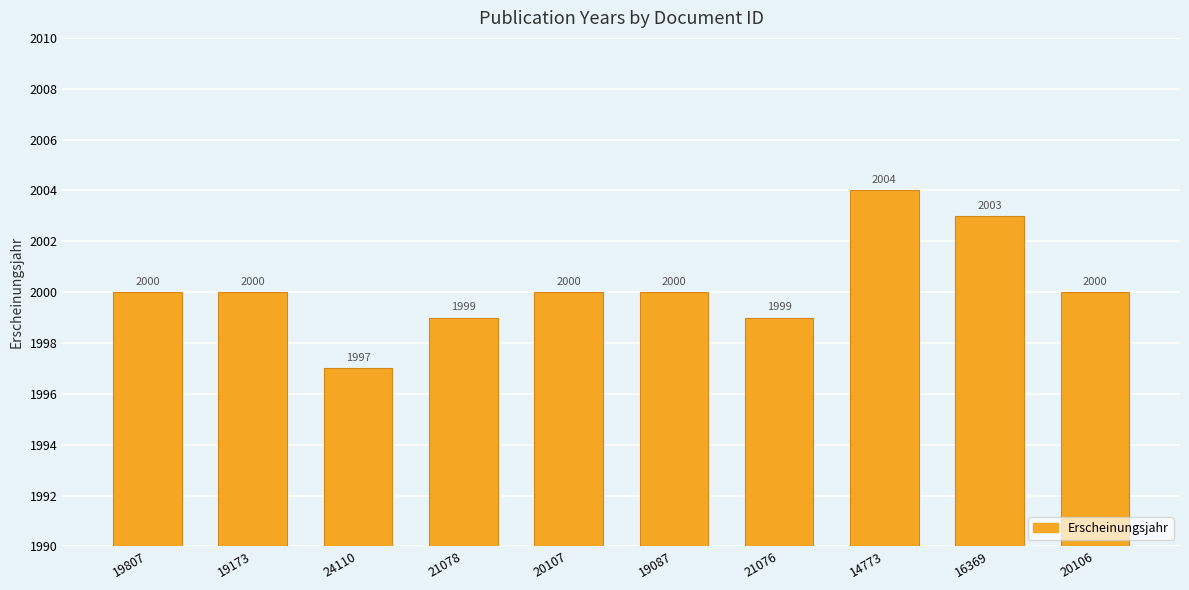

True or false: the data shows 2003 at 16369.

True